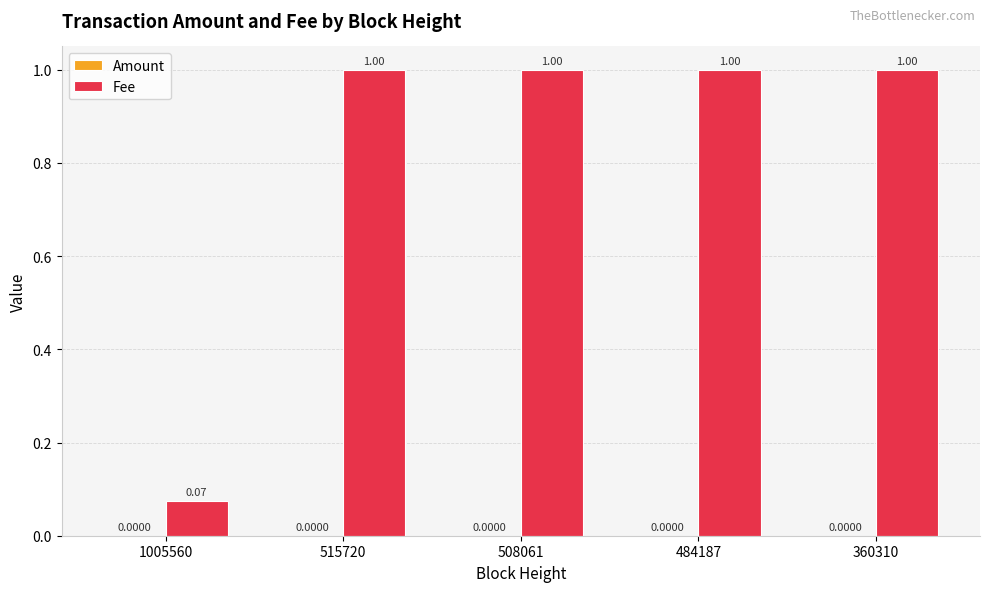

Which series has the largest total across all categories?

Fee